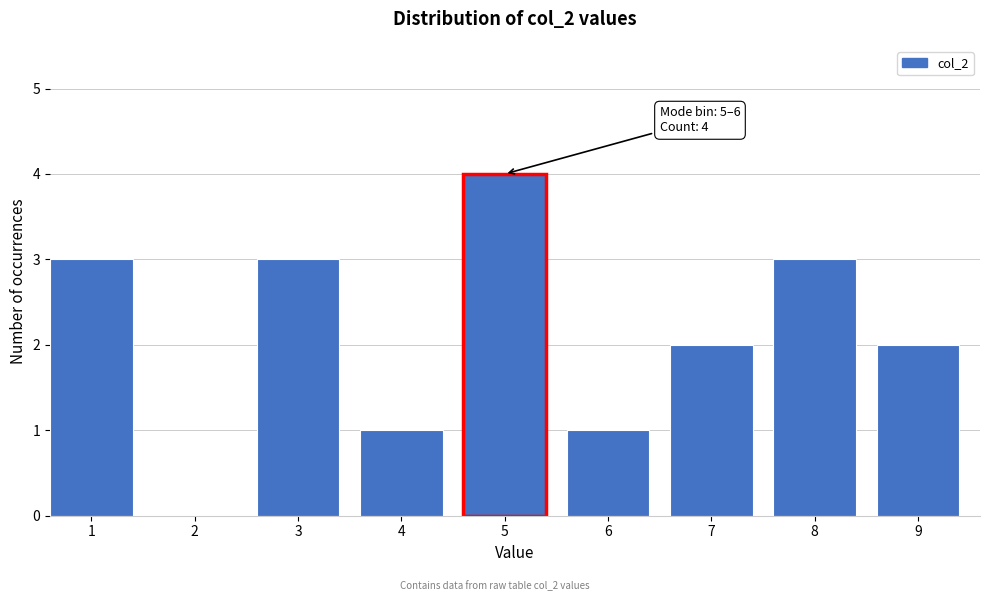

Reading left to right, extract all data points from this chart.

1=3	2=0	3=3	4=1	5=4	6=1	7=2	8=3	9=2